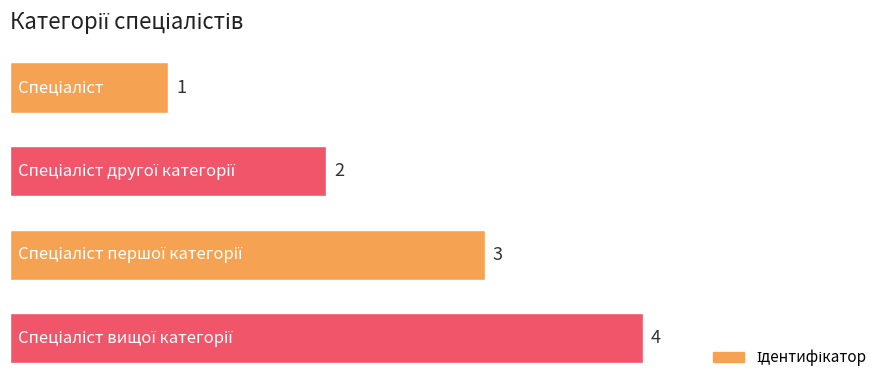

What is the difference between the maximum and minimum values?

3